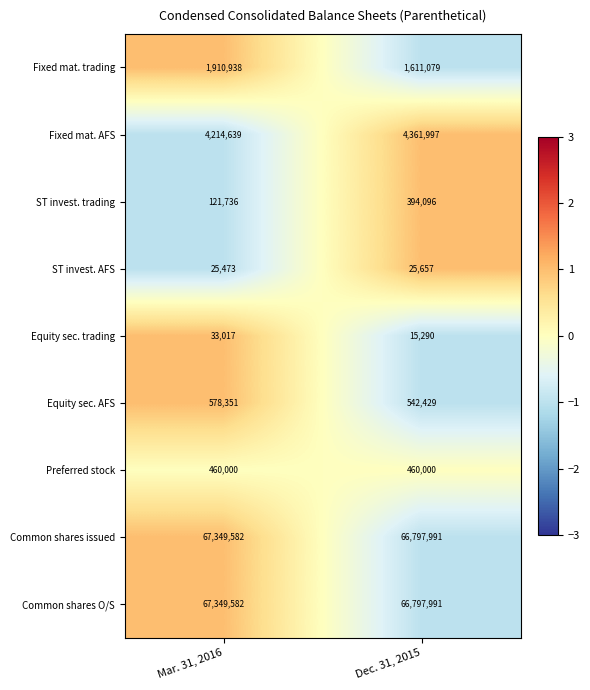

Rank the categories by Common shares issued value from lowest to highest.

Dec. 31, 2015, Mar. 31, 2016